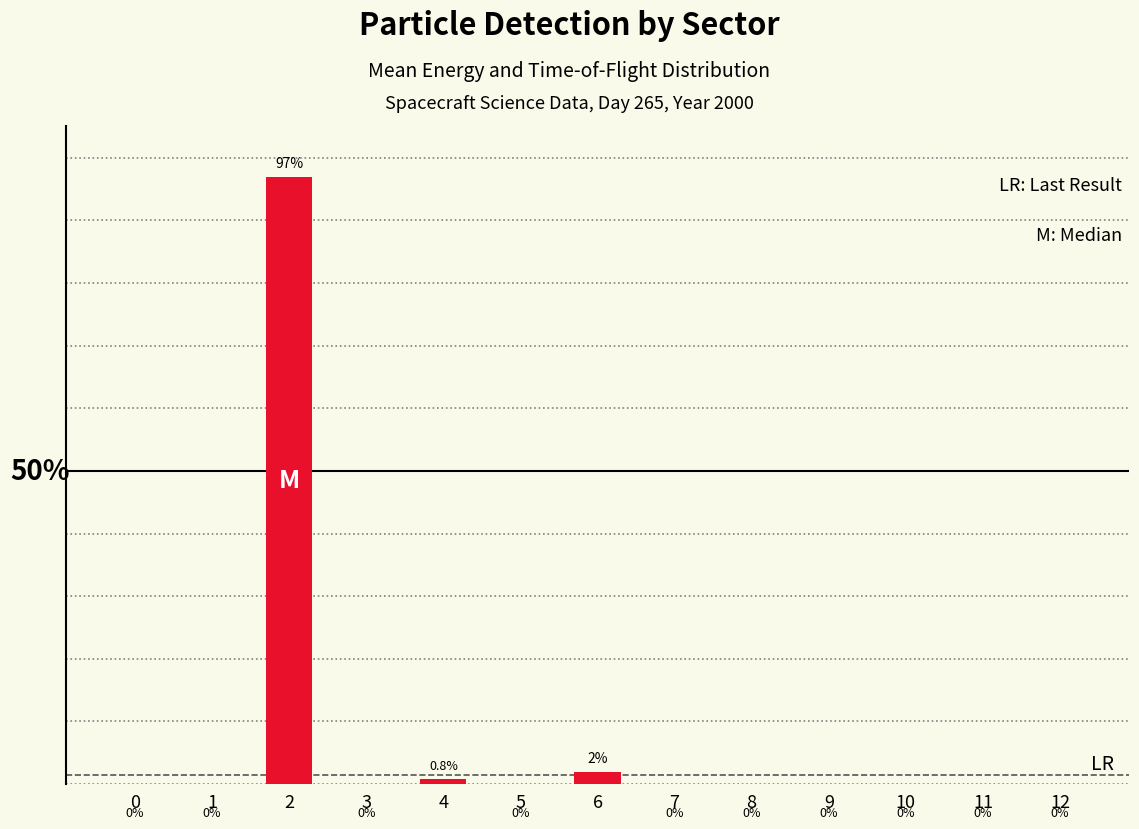

List the labels in order of value, largest first.

2, 6, 4, 0, 1, 3, 5, 7, 8, 9, 10, 11, 12